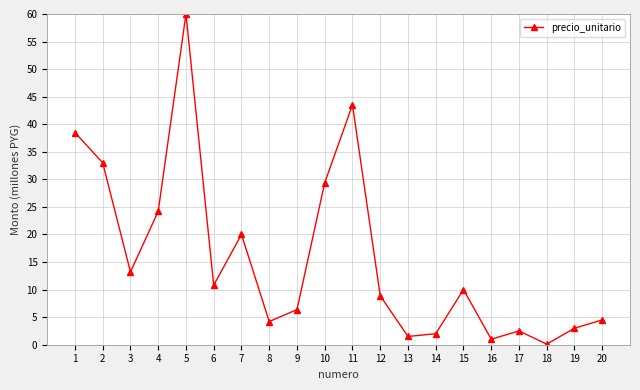

What is the difference between the values at 13 and 15?

8.5